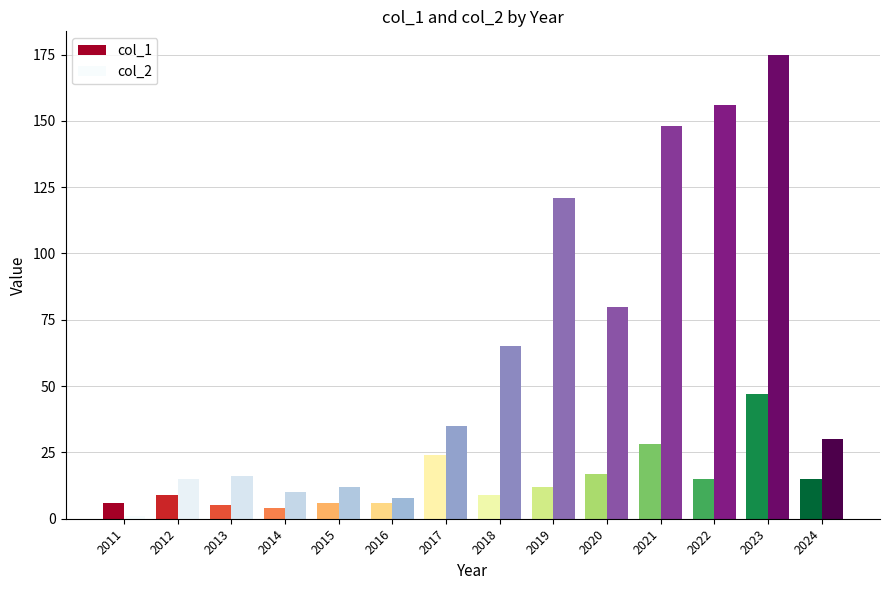

At which category is the sum across all series the highest?

2023